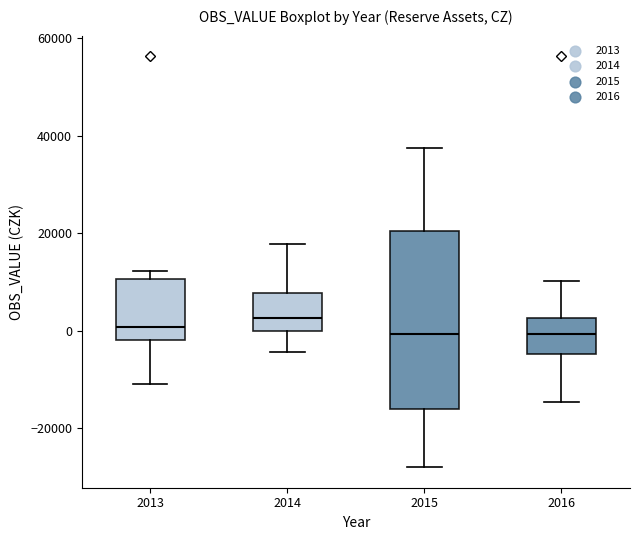

Reading left to right, transcribe this box plot: for each box, give where its median line is, the range the box spans, and where its two whiskers end, as read against the y-axis. The values are not printed on the chart, so give them approximately, as read against the axis.

2013: median 0, box -2000 to 10000, whiskers -10000 to 12000
2014: median 2000, box 0 to 8000, whiskers -4000 to 18000
2015: median 0, box -16000 to 20000, whiskers -28000 to 38000
2016: median 0, box -4000 to 2000, whiskers -14000 to 10000